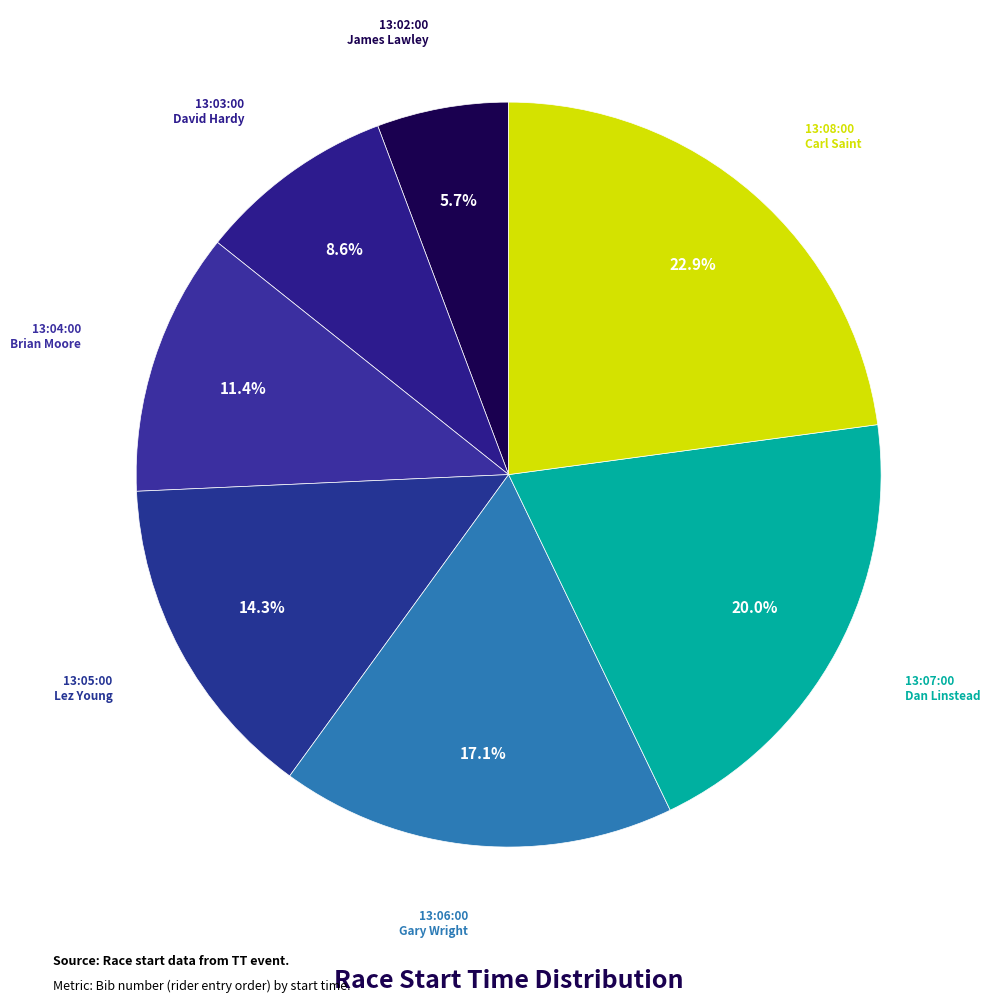

Count the number of slices in the pie.

7